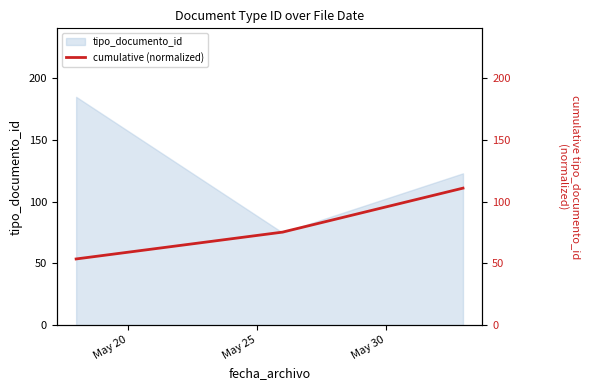

What is the maximum value for tipo_documento_id?

185